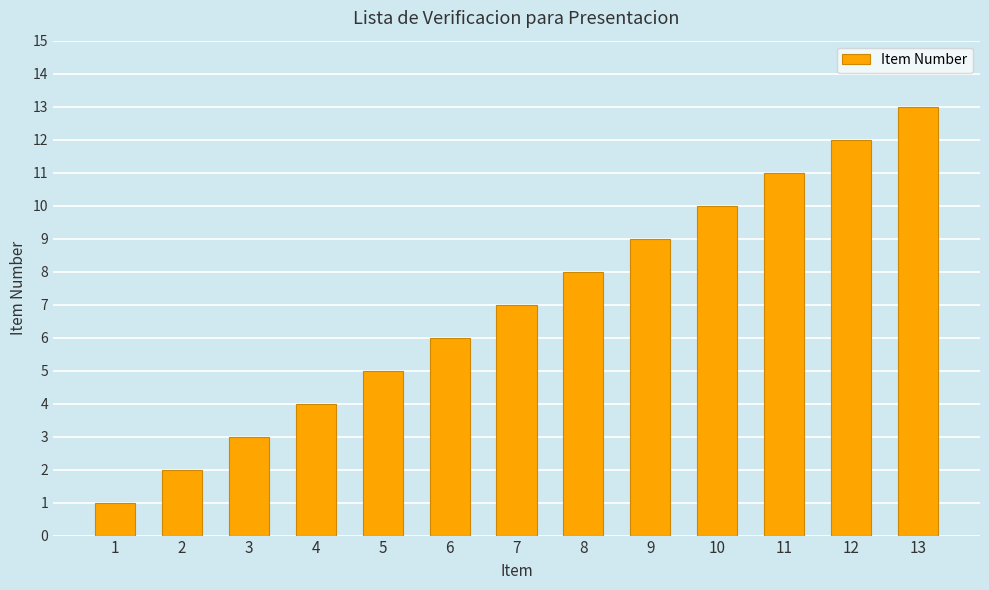

How many bars are there in total?

13